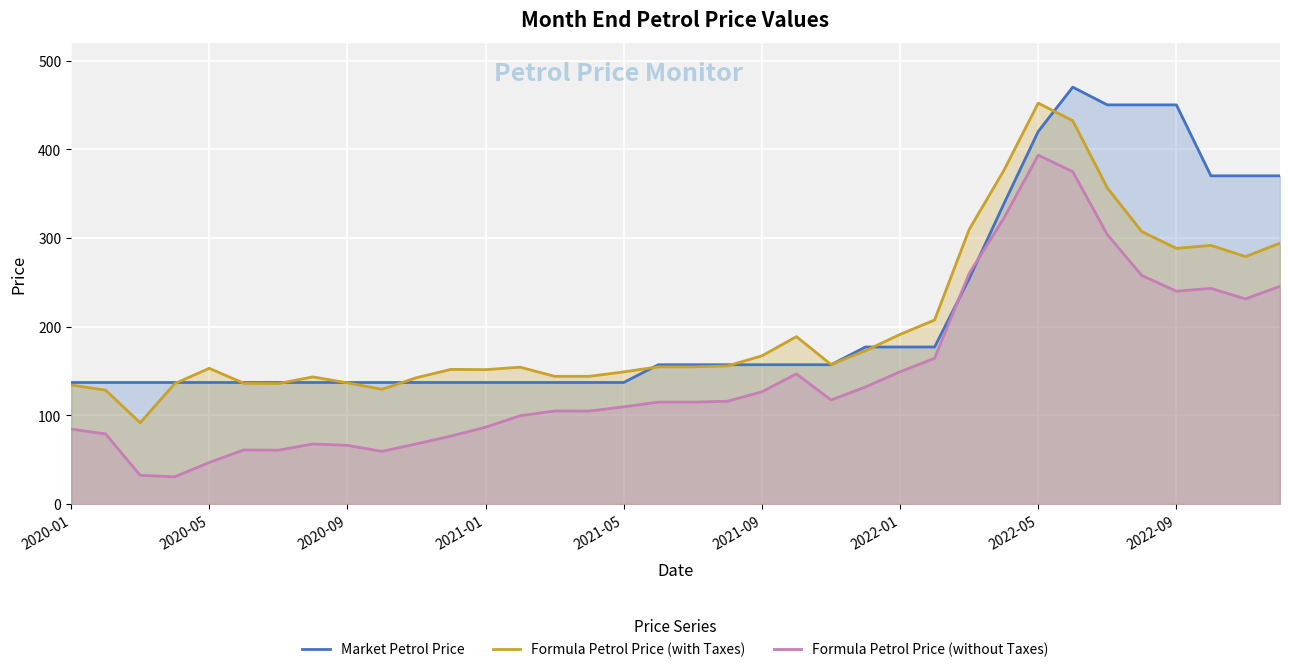

How many lines are shown in the chart?

3